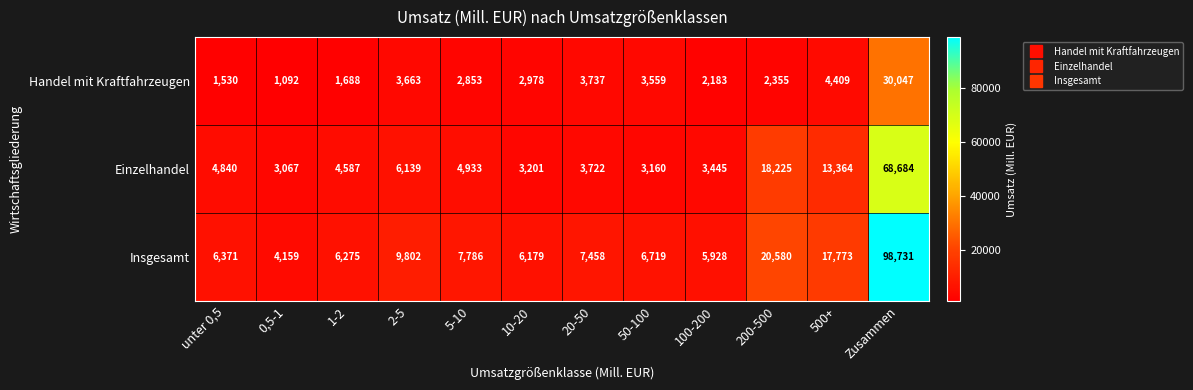

At 50-100, list the series in order from largest to smallest.

Insgesamt, Handel mit Kraftfahrzeugen, Einzelhandel